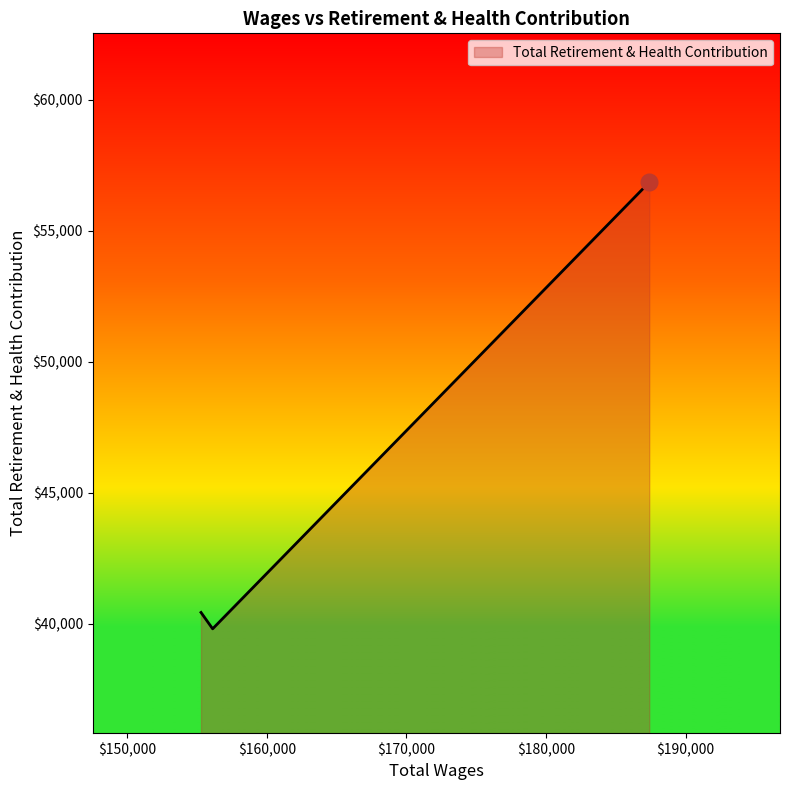

What is the difference between the maximum and minimum values?

17033